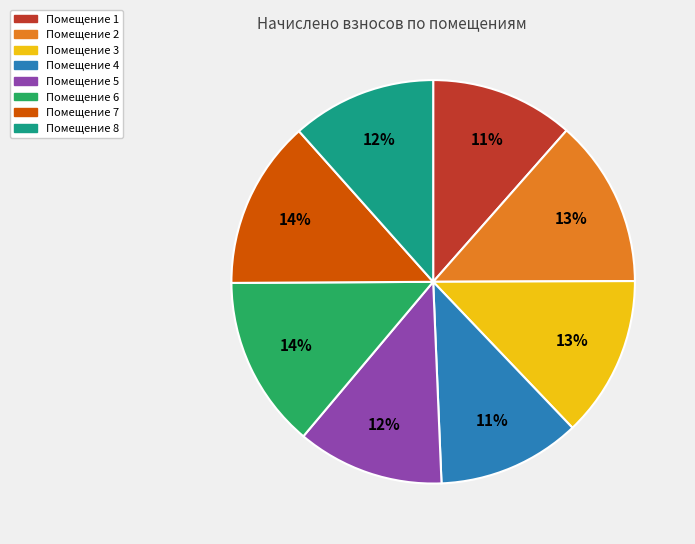

To the nearest percent, what is the average slice percentage?

12%